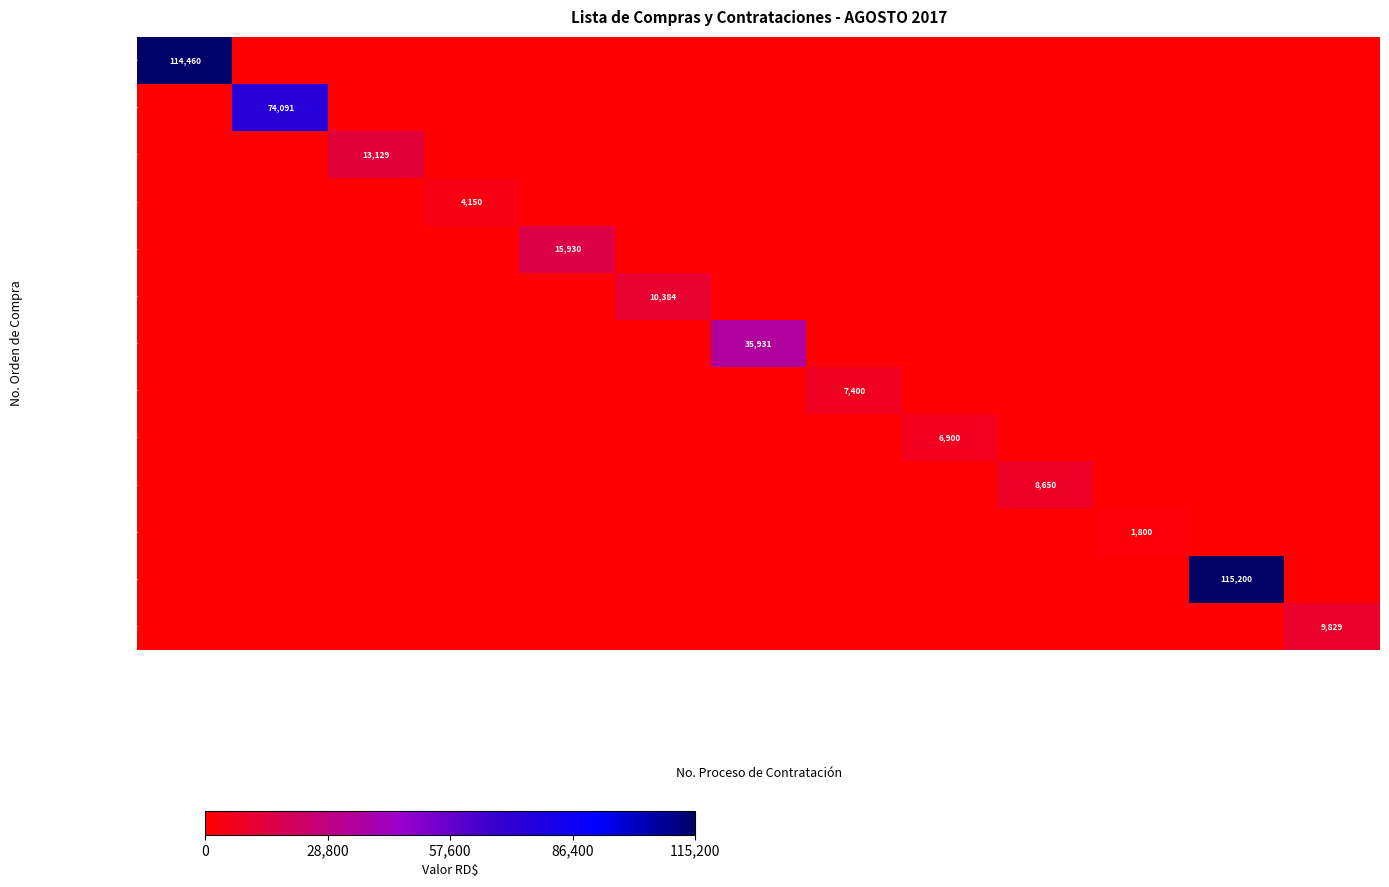

How many values in DIGEIG-2017-00160 are above zero?

1